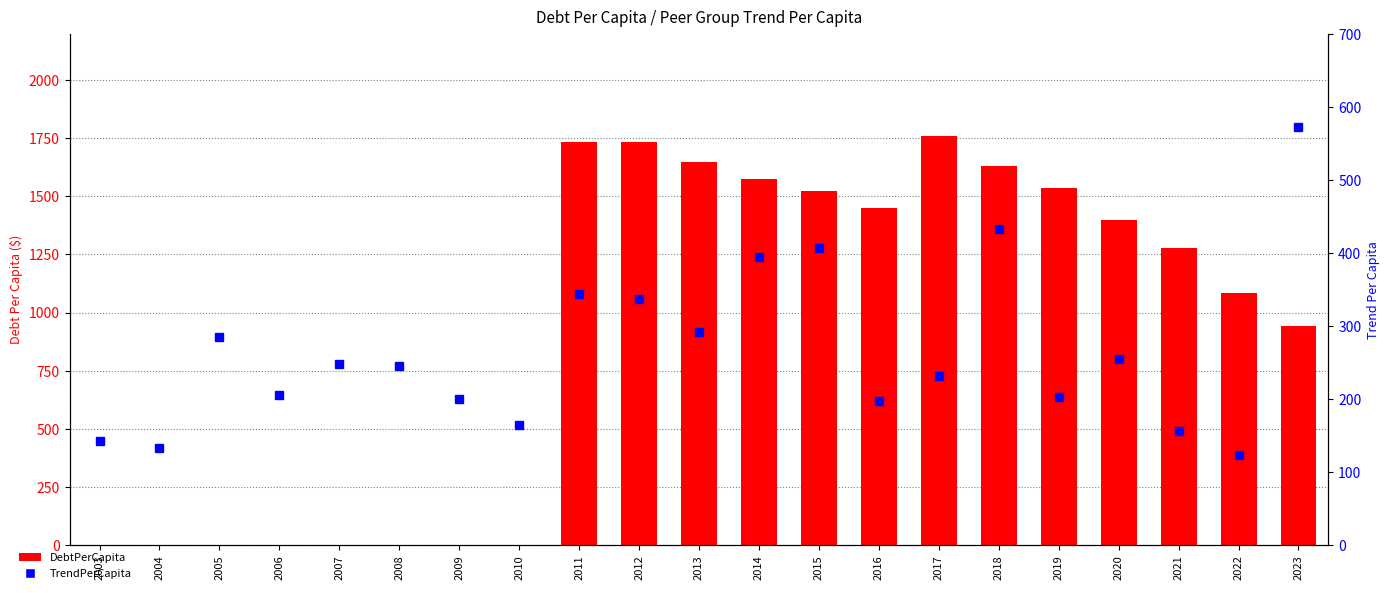

At which label is DebtPerCapita closest to 880?

2023